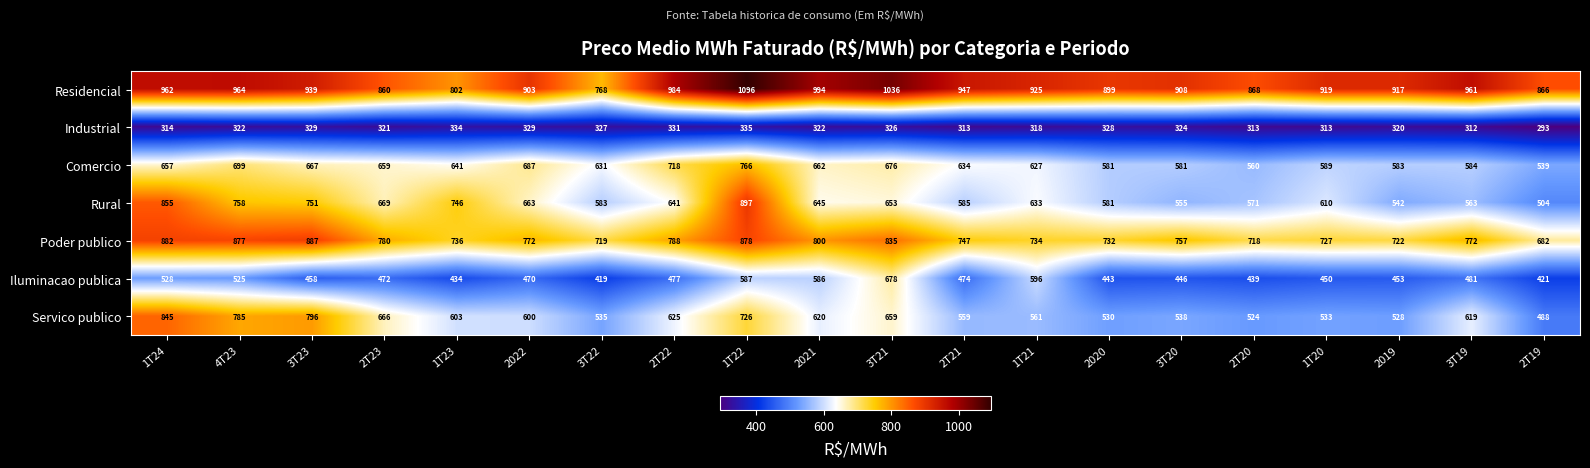

What is the maximum value shown in the chart?

1096